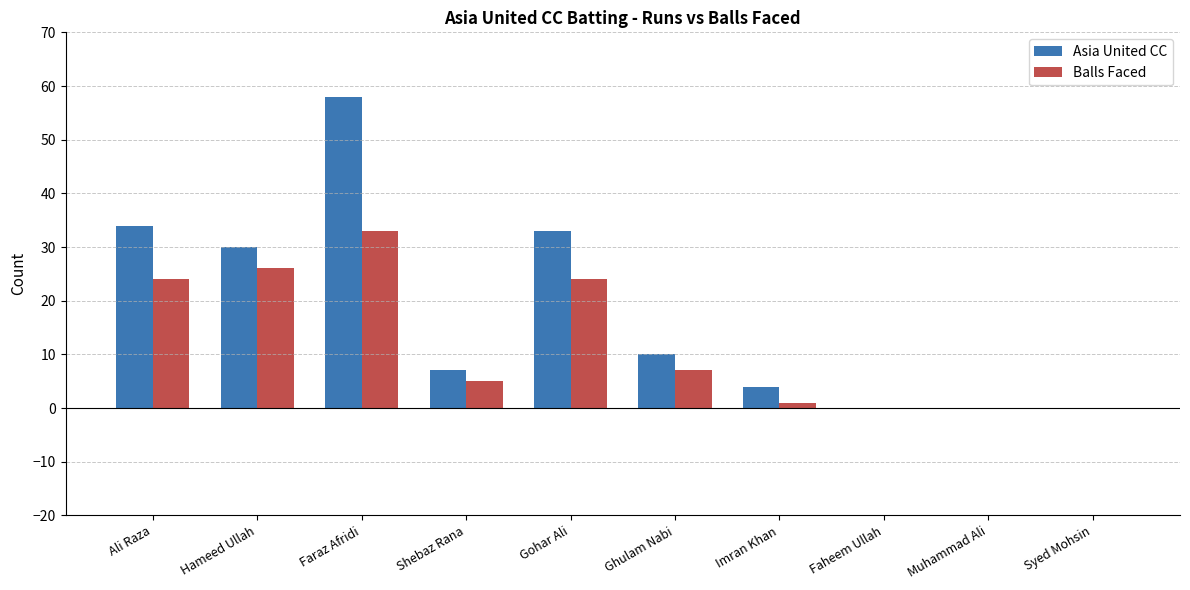

The Balls Faced series shows 22 at Faraz Afridi. True or false?

False